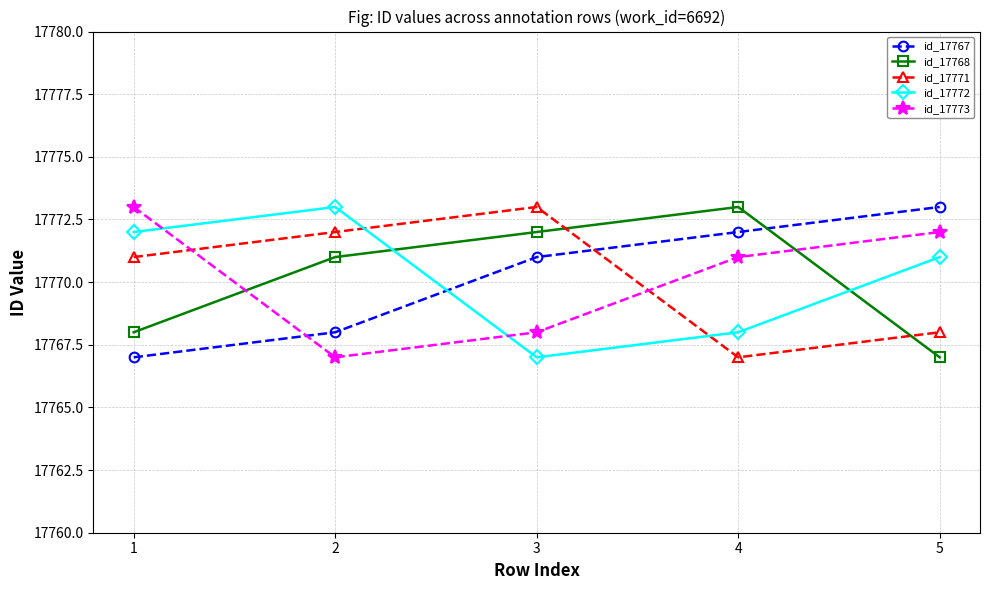

How many interior local peaks does the id_17768 series have?

1